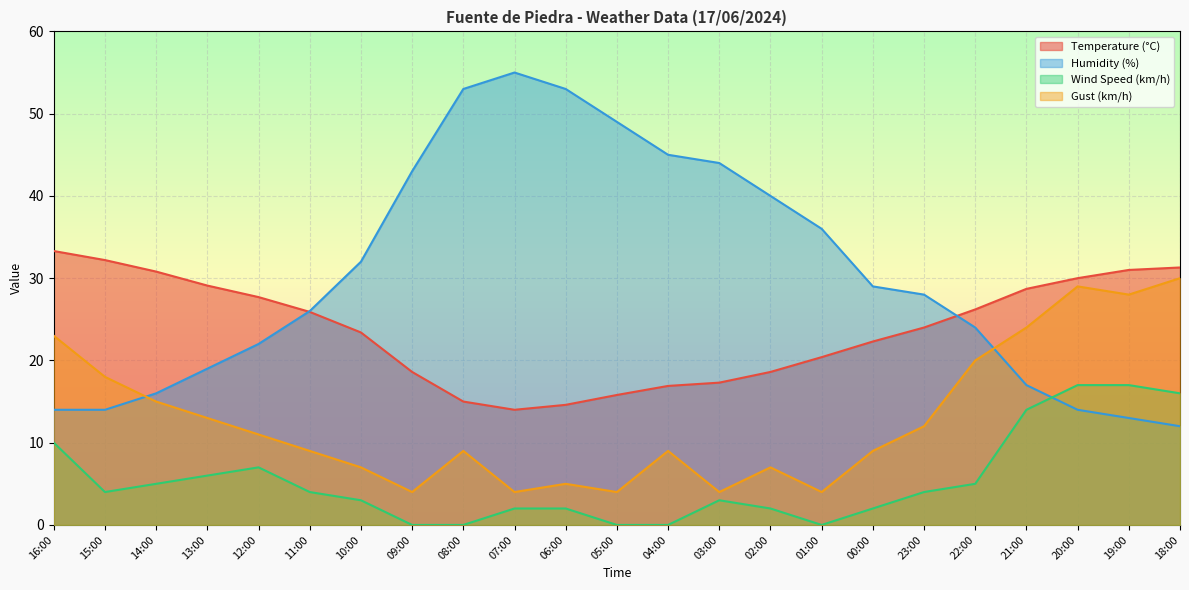

Reading left to right, extract all data points from this chart.

Temperature (°C): 16:00=33.3	15:00=32.2	14:00=30.8	13:00=29.1	12:00=27.7	11:00=25.9	10:00=23.4	09:00=18.6	08:00=15.0	07:00=14.0	06:00=14.6	05:00=15.8	04:00=16.9	03:00=17.3	02:00=18.6	01:00=20.4	00:00=22.3	23:00=24.0	22:00=26.2	21:00=28.7	20:00=30.0	19:00=31.0	18:00=31.3
Humidity (%): 16:00=14.0	15:00=14.0	14:00=16.0	13:00=19.0	12:00=22.0	11:00=26.0	10:00=32.0	09:00=43.0	08:00=53.0	07:00=55.0	06:00=53.0	05:00=49.0	04:00=45.0	03:00=44.0	02:00=40.0	01:00=36.0	00:00=29.0	23:00=28.0	22:00=24.0	21:00=17.0	20:00=14.0	19:00=13.0	18:00=12.0
Wind Speed (km/h): 16:00=10.0	15:00=4.0	14:00=5.0	13:00=6.0	12:00=7.0	11:00=4.0	10:00=3.0	09:00=0.0	08:00=0.0	07:00=2.0	06:00=2.0	05:00=0.0	04:00=0.0	03:00=3.0	02:00=2.0	01:00=0.0	00:00=2.0	23:00=4.0	22:00=5.0	21:00=14.0	20:00=17.0	19:00=17.0	18:00=16.0
Gust (km/h): 16:00=23.0	15:00=18.0	14:00=15.0	13:00=13.0	12:00=11.0	11:00=9.0	10:00=7.0	09:00=4.0	08:00=9.0	07:00=4.0	06:00=5.0	05:00=4.0	04:00=9.0	03:00=4.0	02:00=7.0	01:00=4.0	00:00=9.0	23:00=12.0	22:00=20.0	21:00=24.0	20:00=29.0	19:00=28.0	18:00=30.0